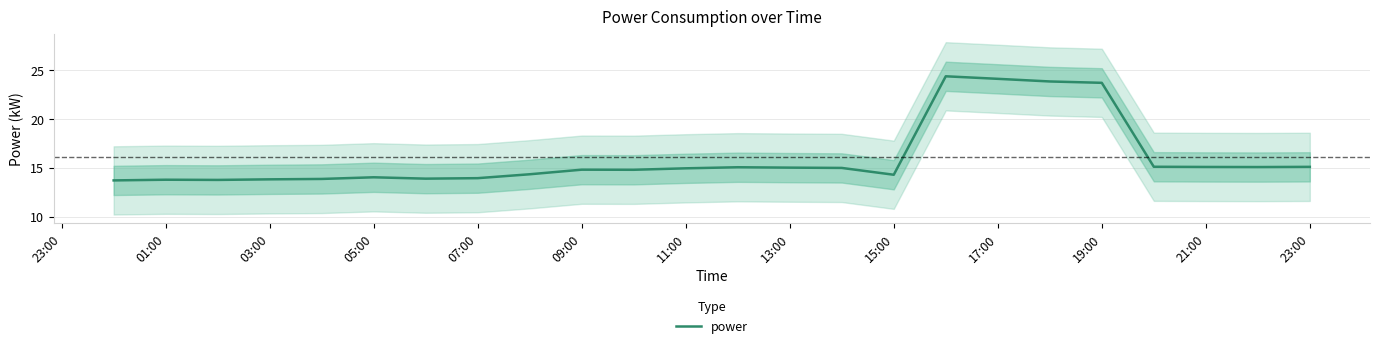

The power series shows 19.5 at 07:00. True or false?

False